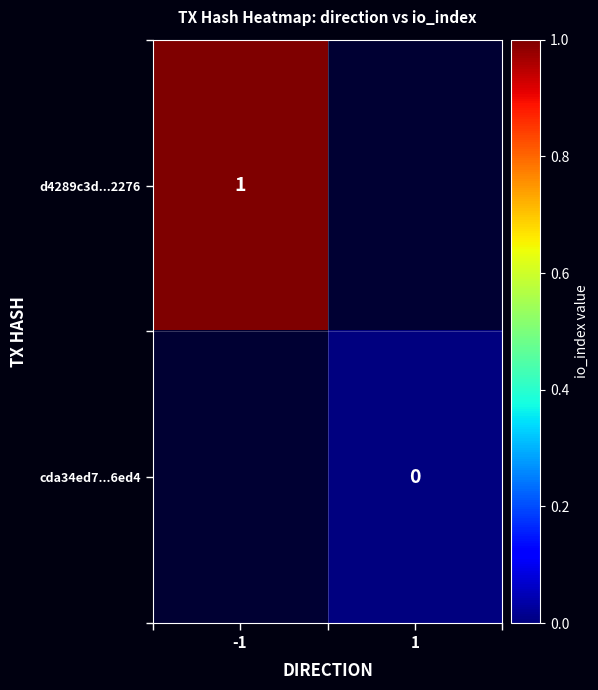

Which label corresponds to the largest value in the chart?

-1